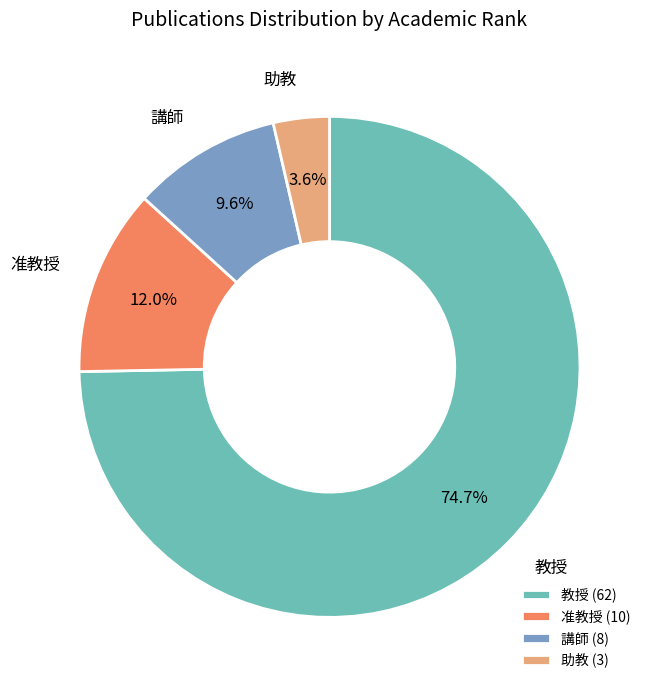

The 助教 slice represents 19% of the pie. True or false?

False